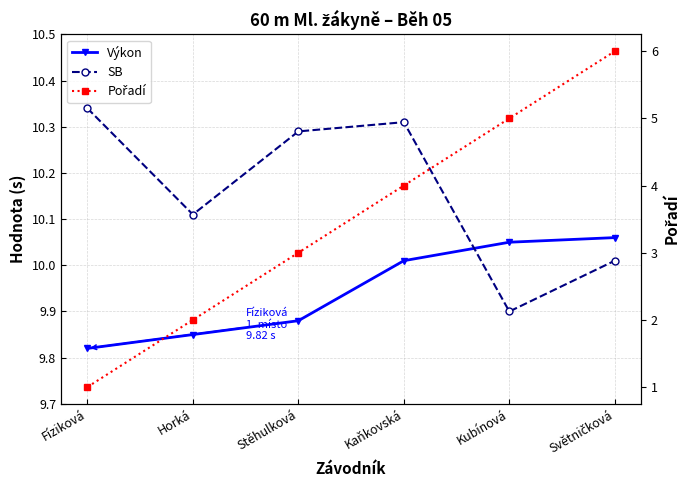

True or false: SB and Pořadí intersect in this chart.

False